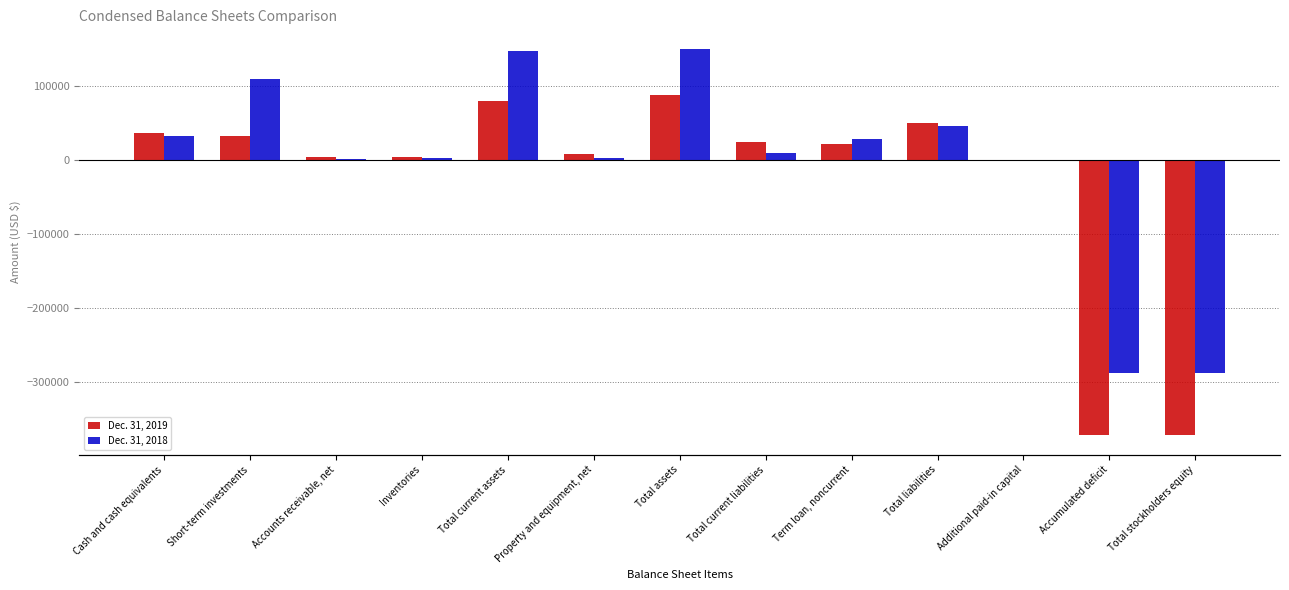

The value of Dec. 31, 2019 at Total current assets is 79646. True or false?

True